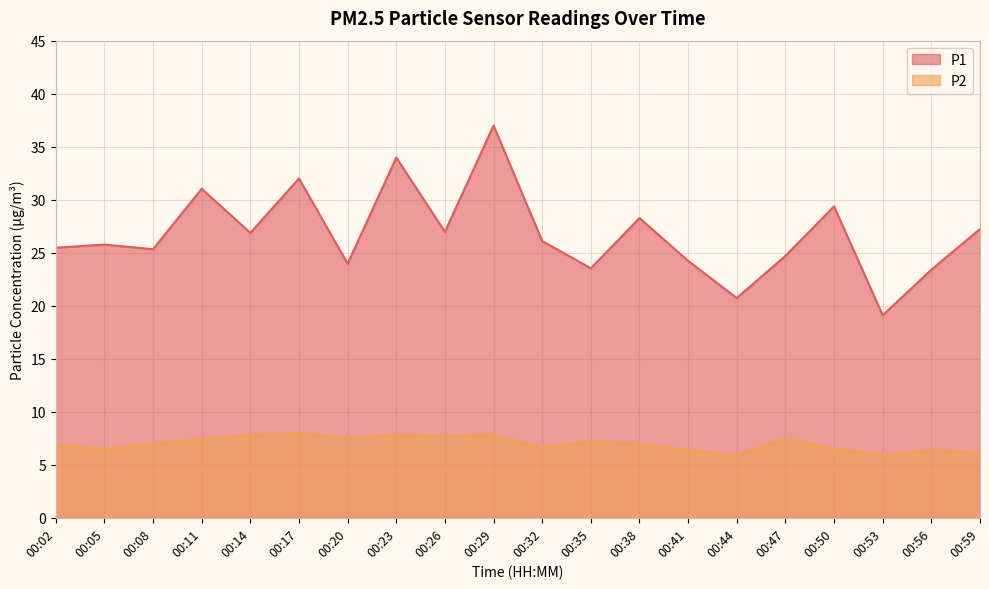

Which series changed the most between 00:23 and 00:53?

P1